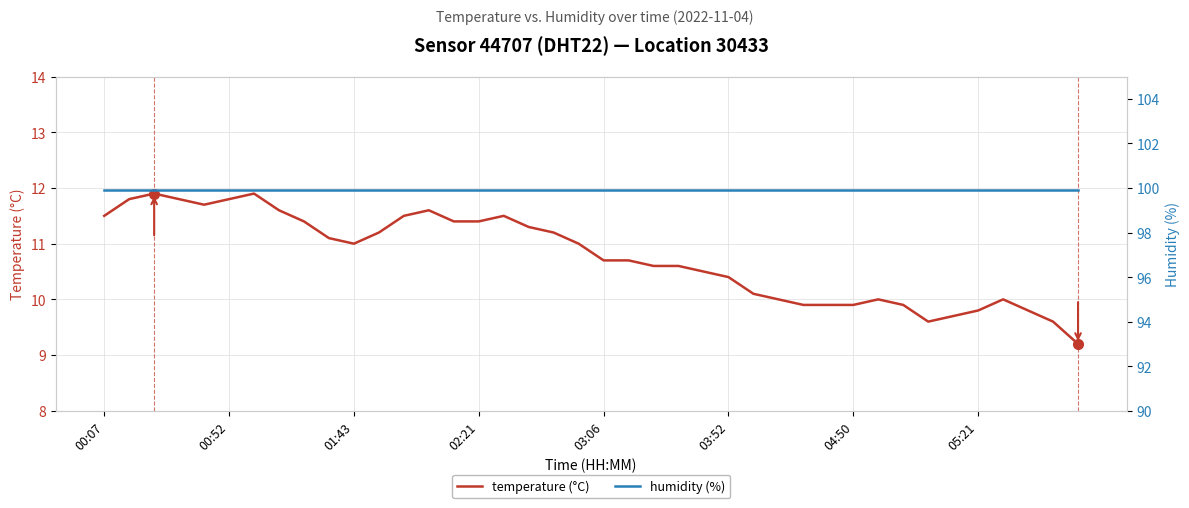

How many lines are shown in the chart?

2